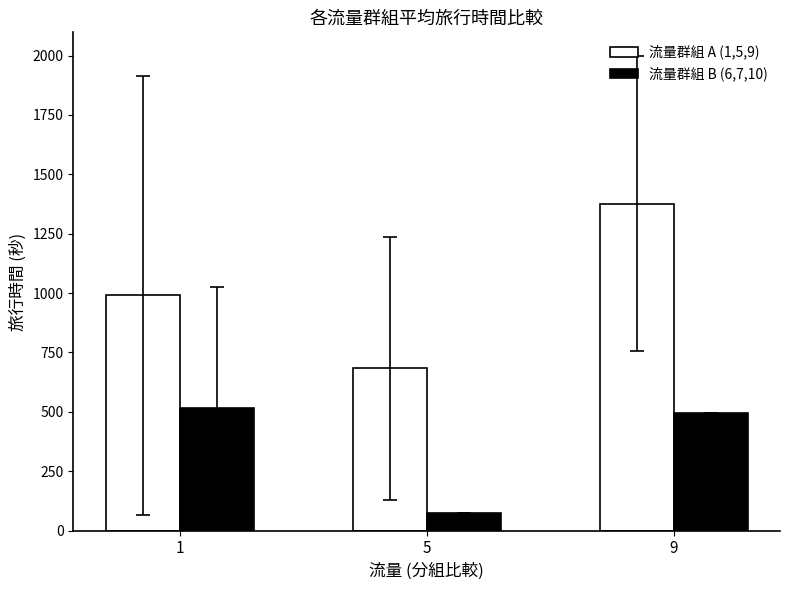

Does the chart contain stacked bars?

No